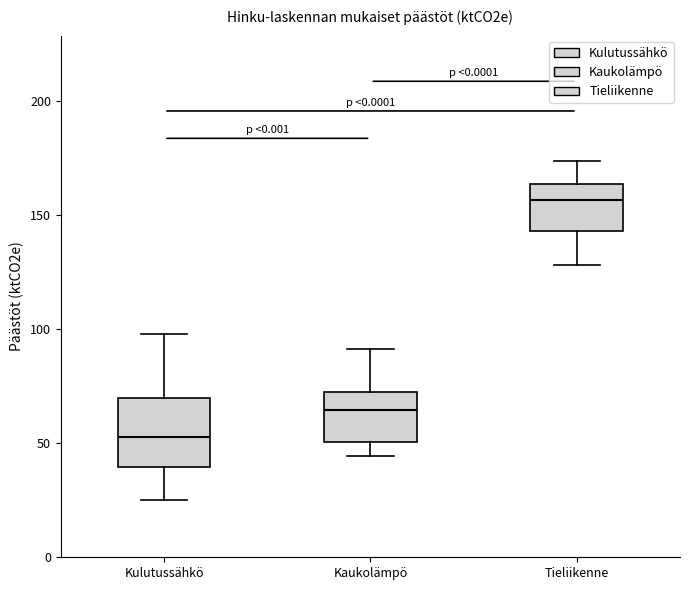

Reading left to right, read every box against the y-axis: the position of its median line, the range the box covers, and the ends of its whiskers. The values are not printed on the chart, so give them approximately, as read against the axis.

Kulutussähkö: median 55, box 40 to 70, whiskers 25 to 100
Kaukolämpö: median 65, box 50 to 75, whiskers 45 to 90
Tieliikenne: median 155, box 145 to 165, whiskers 130 to 175